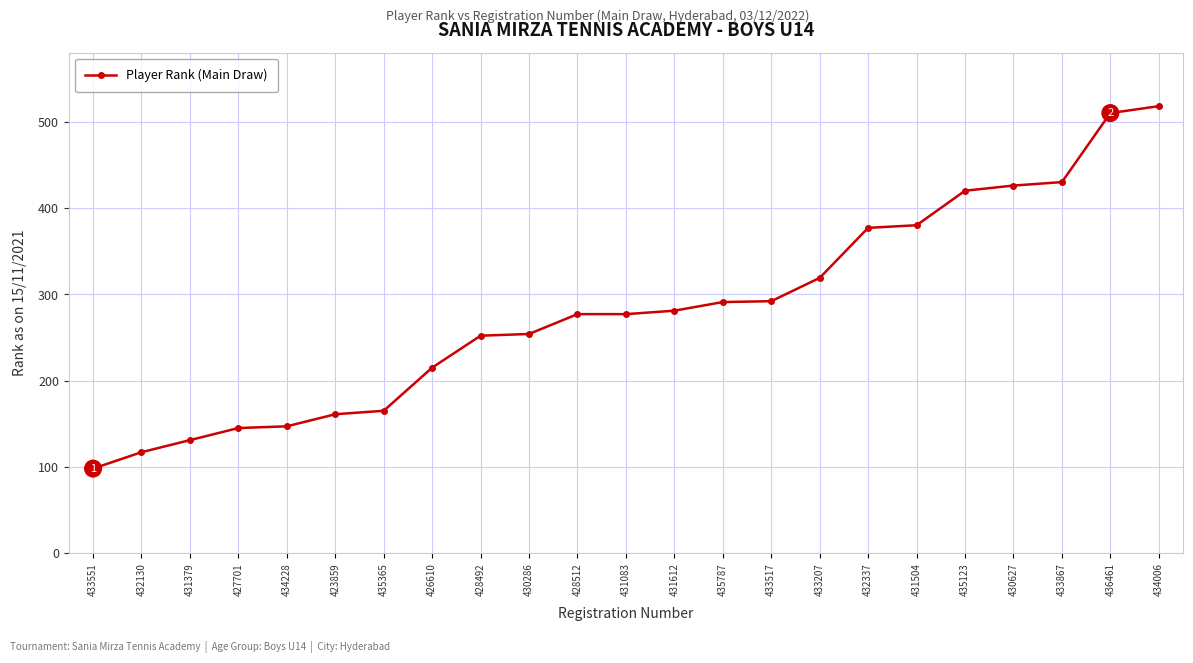

At which label is the value closest to 308?

433207